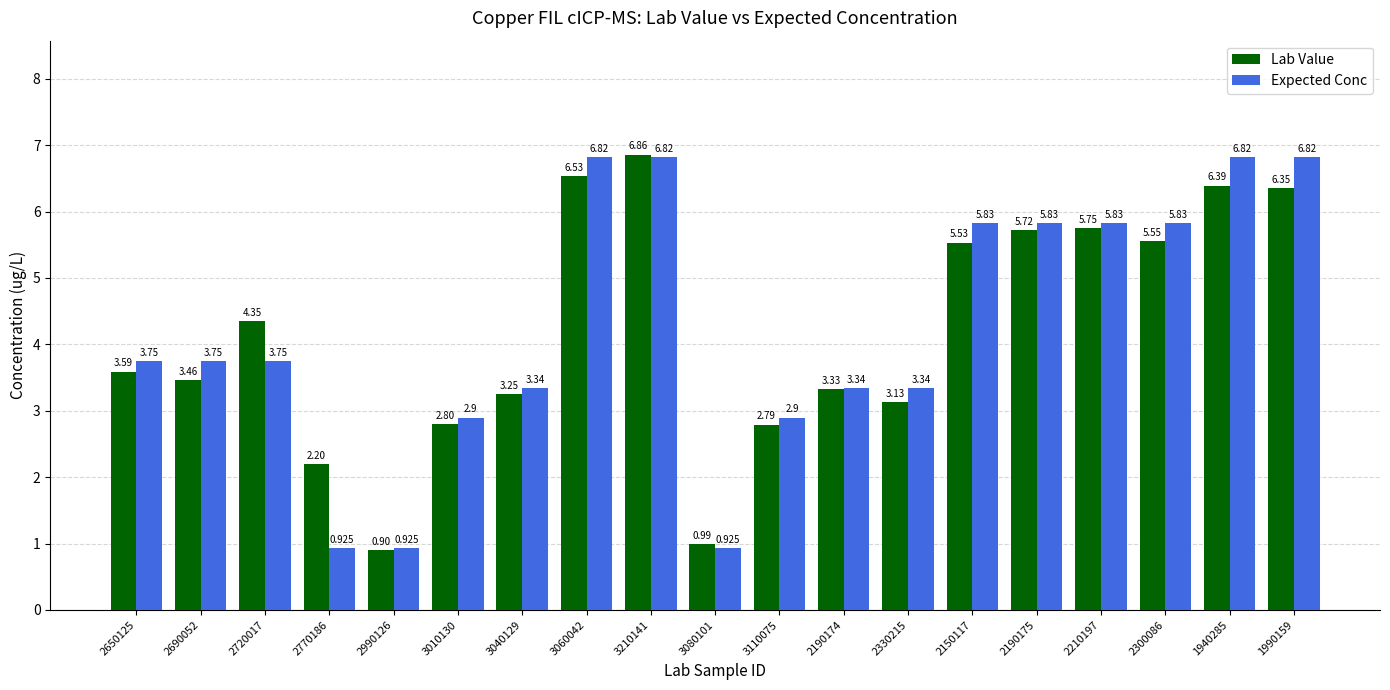

True or false: Expected Conc has a value of 0.7 at 3040129.

False